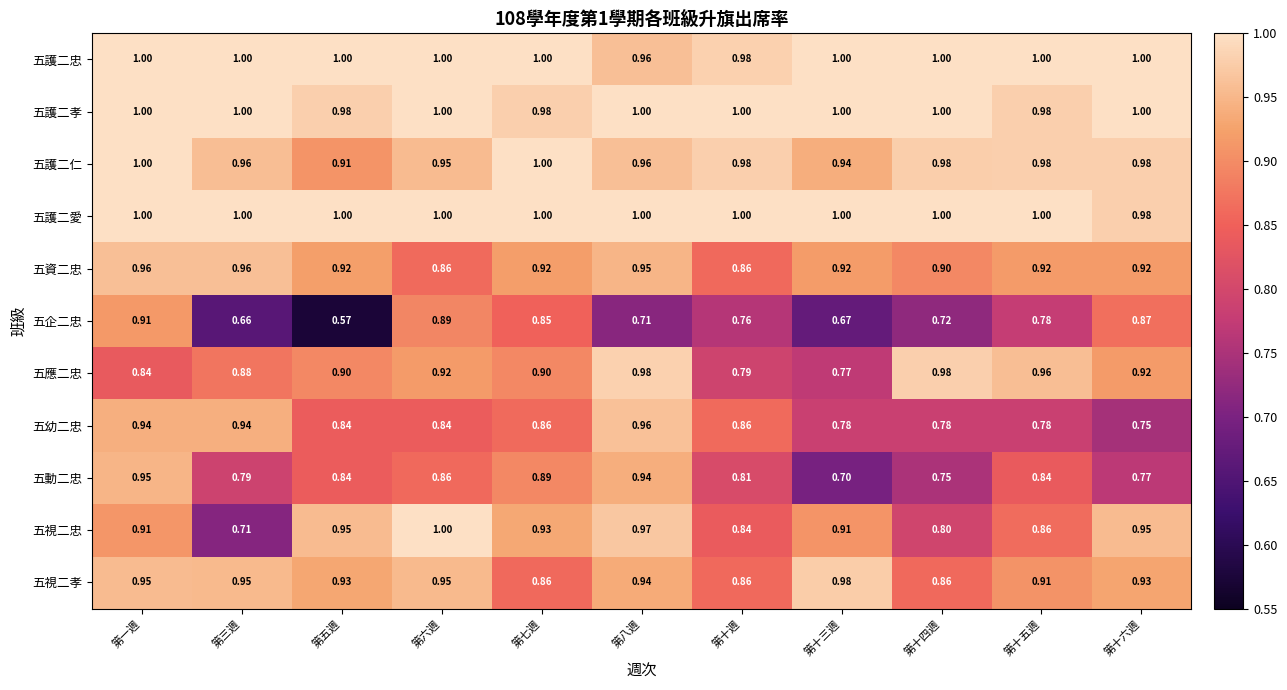

Between 第三週 and 第十三週, which series saw the biggest shift?

五視二忠